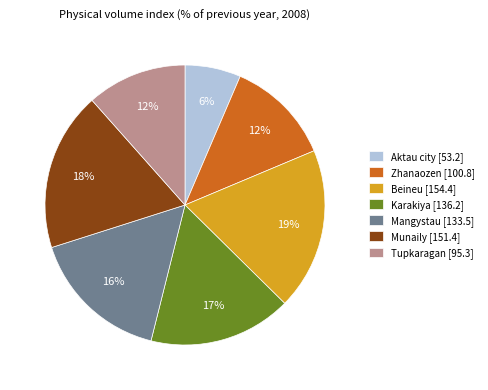

How many segments does this pie chart have?

7